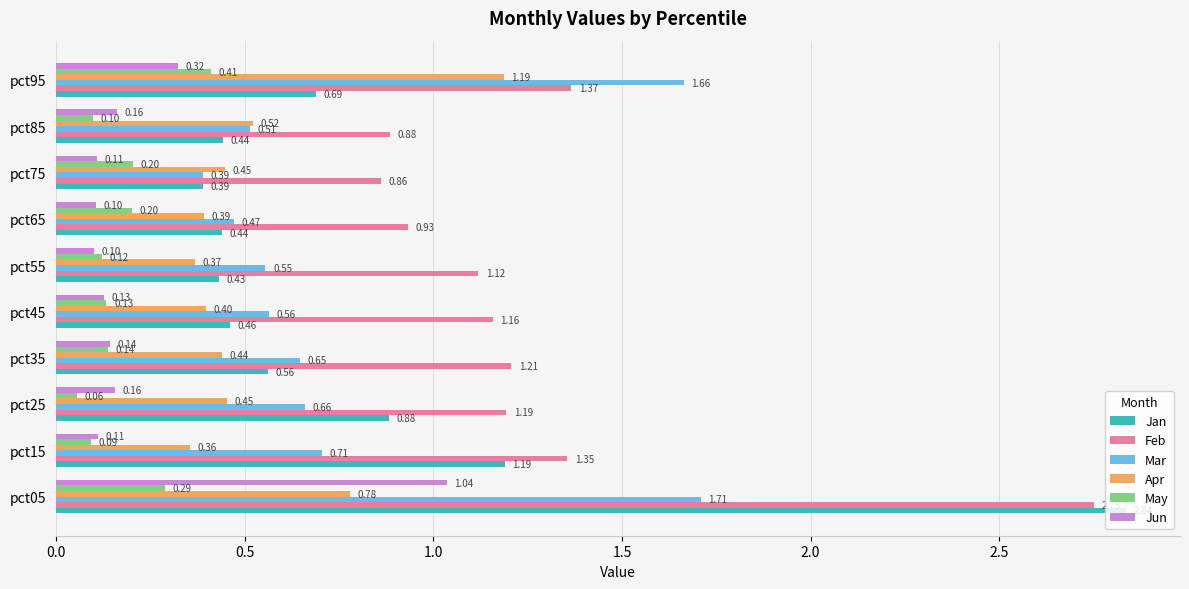

Which series changed the most between pct05 and pct25?

Jan